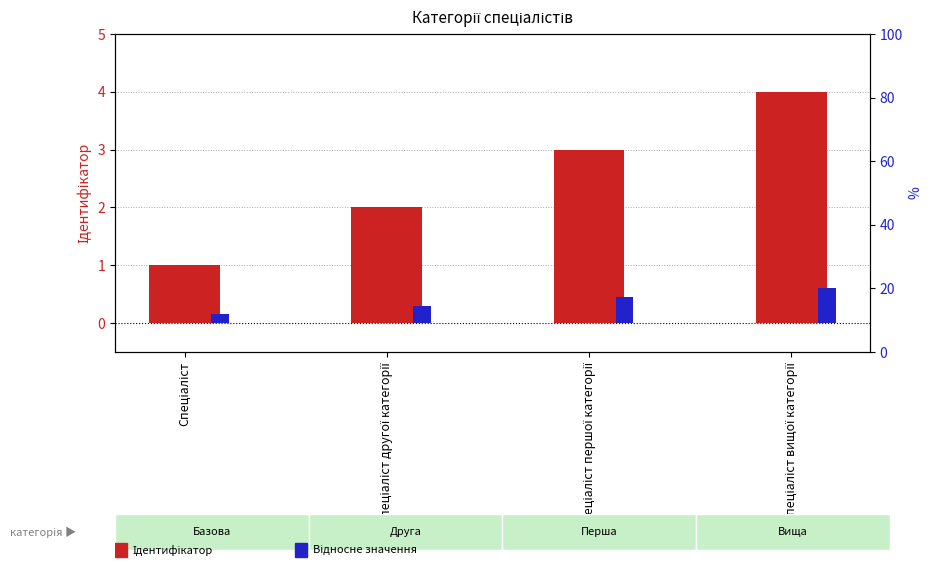

Between Спеціаліст другої категорії and Спеціаліст першої категорії, which is larger?

Спеціаліст першої категорії